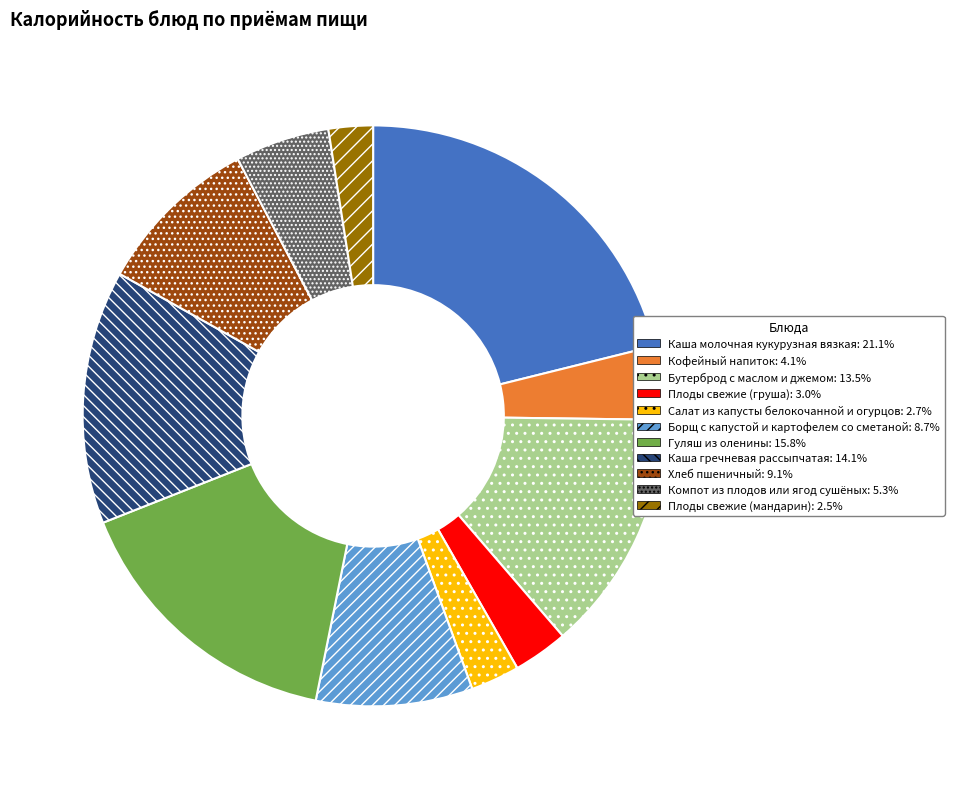

How many slices are in this pie chart?

11